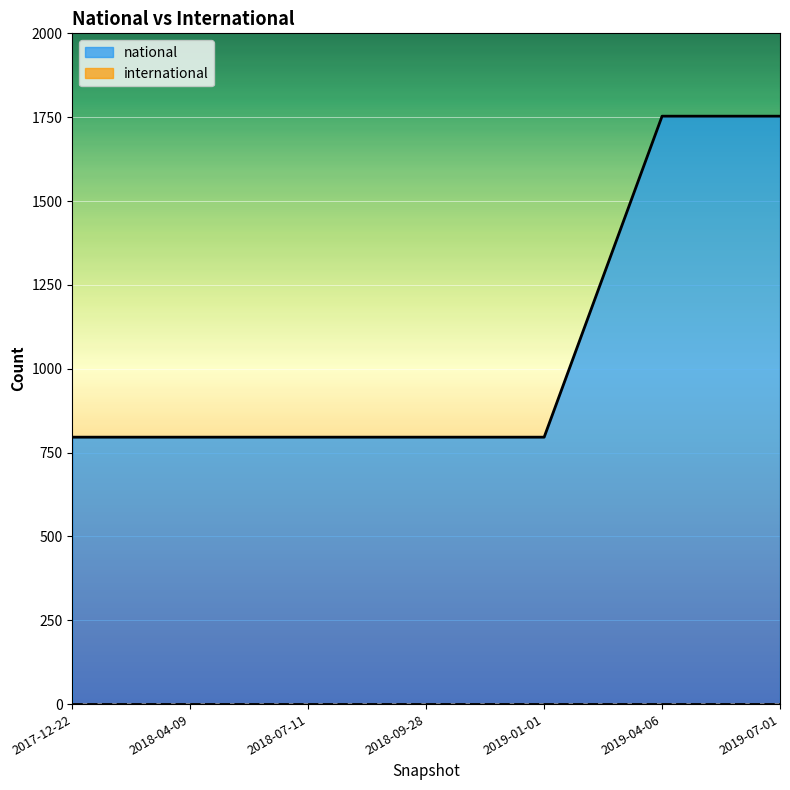

Which category has the lowest value across all series?

2017-12-22